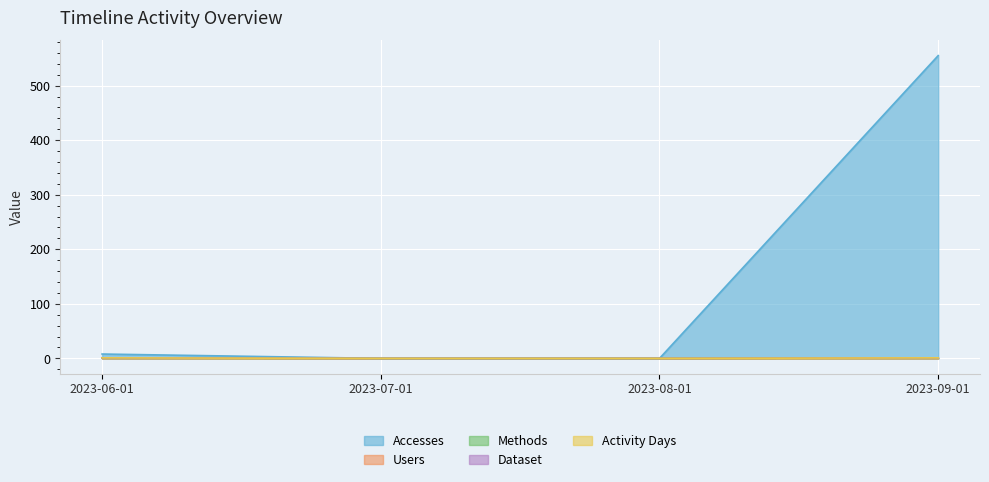

Reading right to left, what are all the values shown in this chart?

Accesses: 2023-09-01=555	2023-08-01=0	2023-07-01=0	2023-06-01=8
Users: 2023-09-01=1	2023-08-01=0	2023-07-01=0	2023-06-01=1
Methods: 2023-09-01=1	2023-08-01=0	2023-07-01=0	2023-06-01=1
Dataset: 2023-09-01=1	2023-08-01=0	2023-07-01=0	2023-06-01=1
Activity Days: 2023-09-01=1	2023-08-01=0	2023-07-01=0	2023-06-01=1